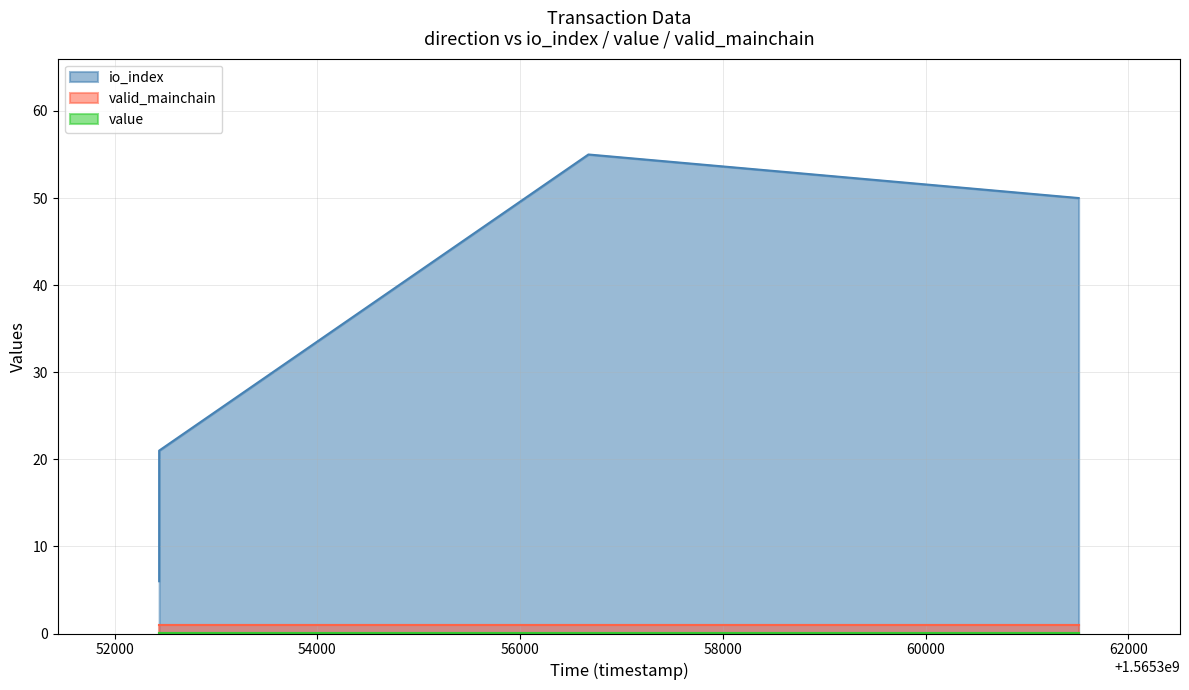

Which series has the widest spread of values?

io_index